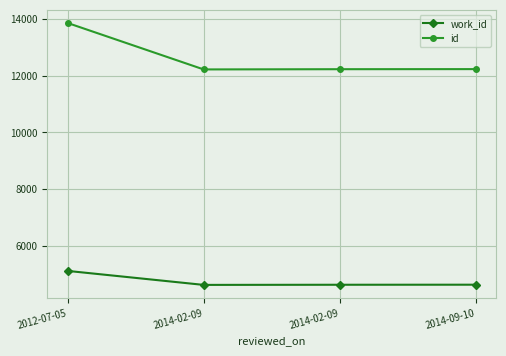

True or false: work_id and id cross at least once.

False